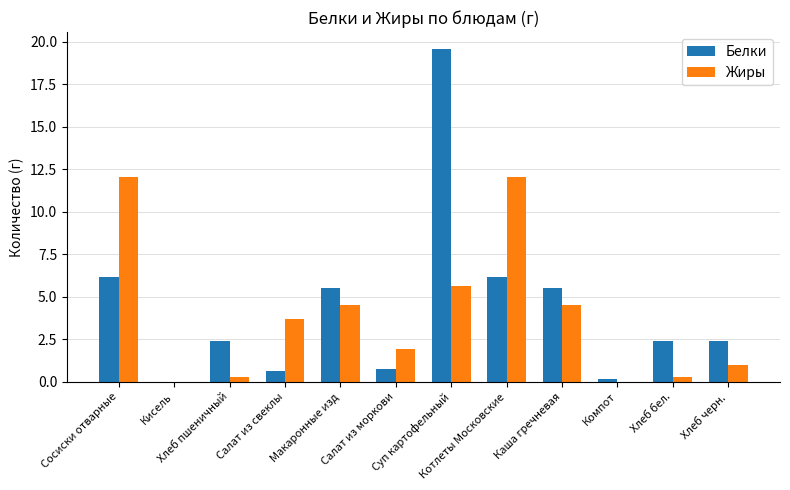

What is the average value of the Белки series?

4.3